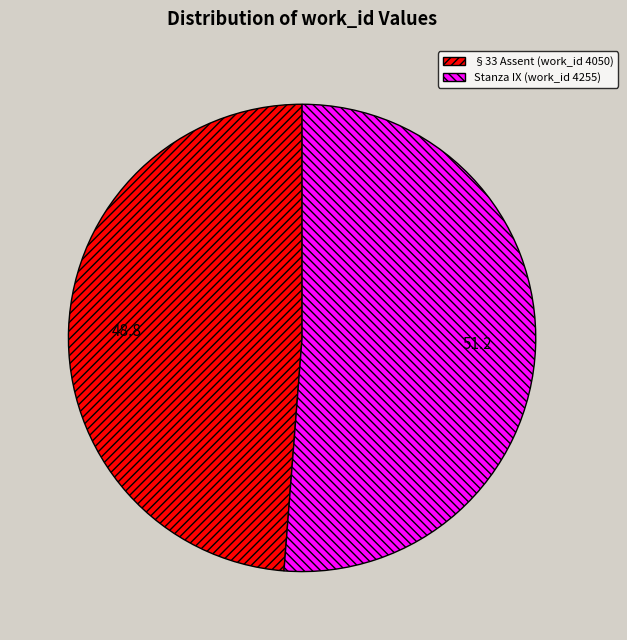

Which slice is the smallest?

§33 Assent (work_id 4050)